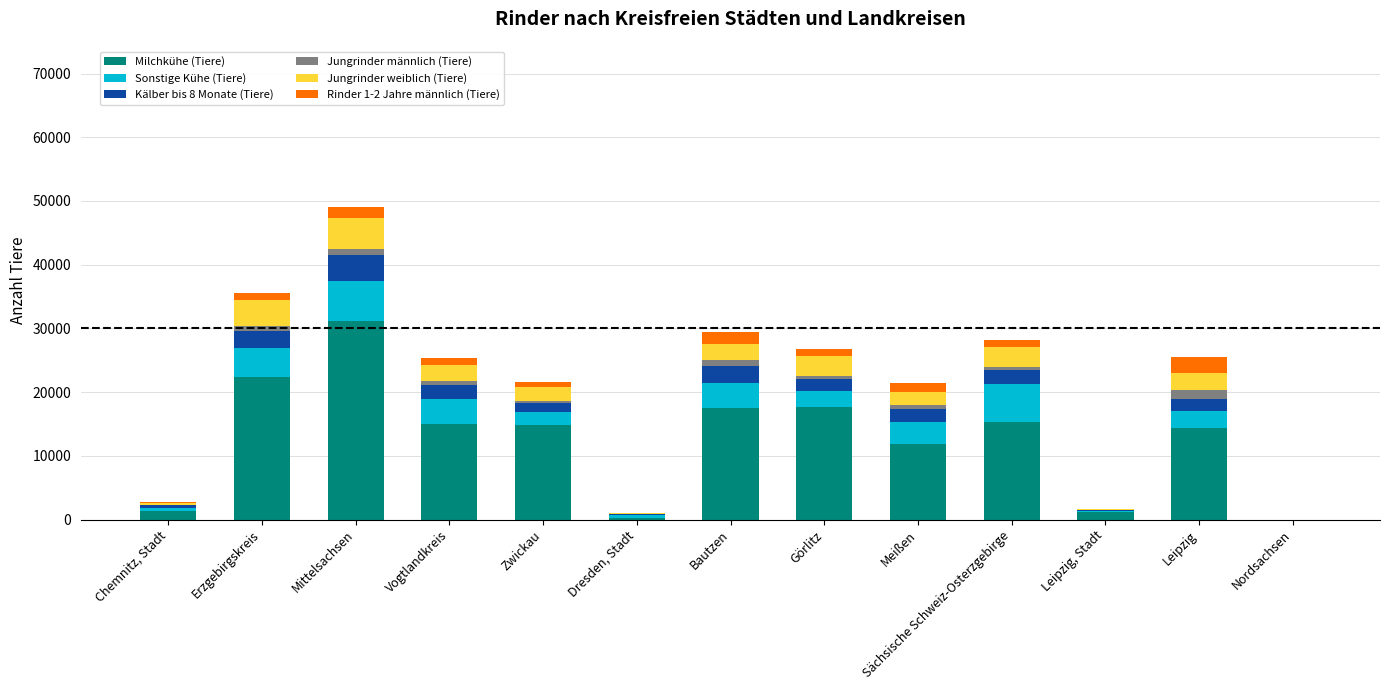

The Milchkühe (Tiere) series shows 14310 at Leipzig. True or false?

True